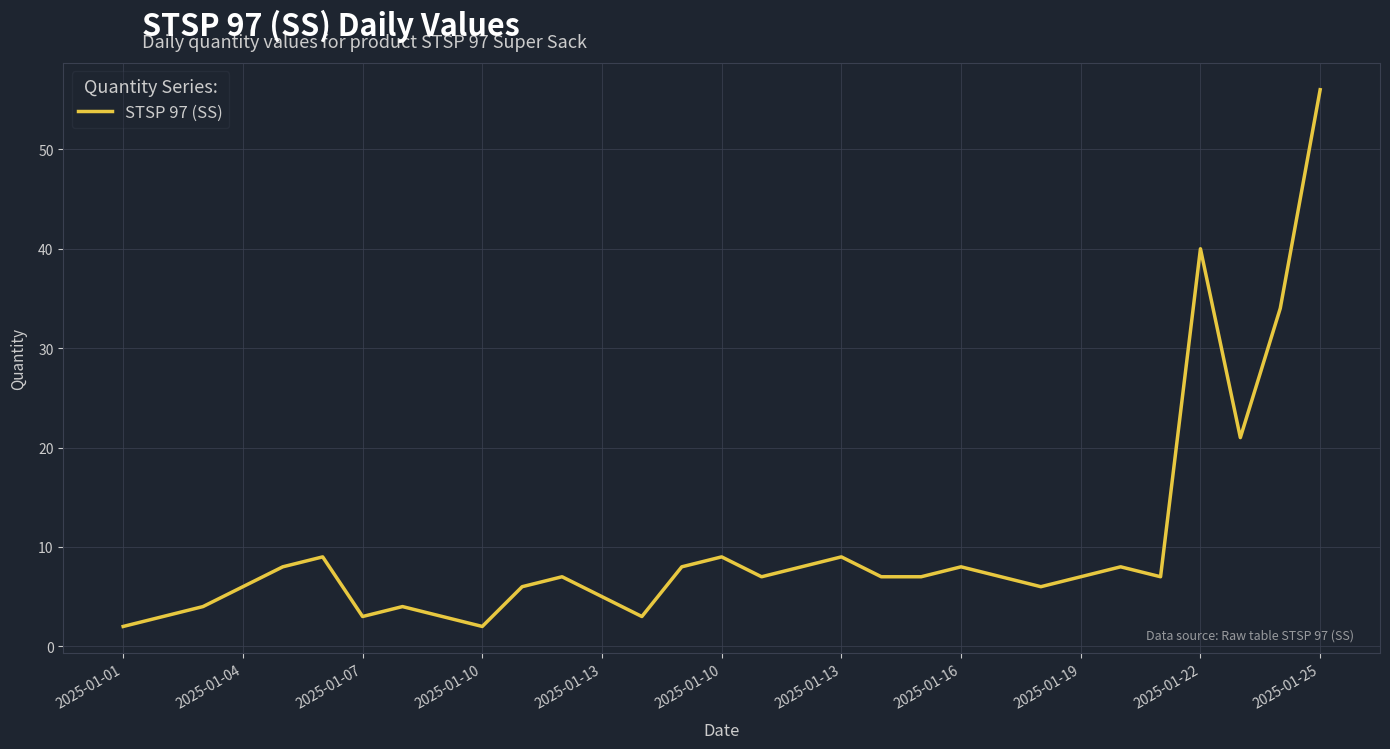

What is the greatest value displayed?

56